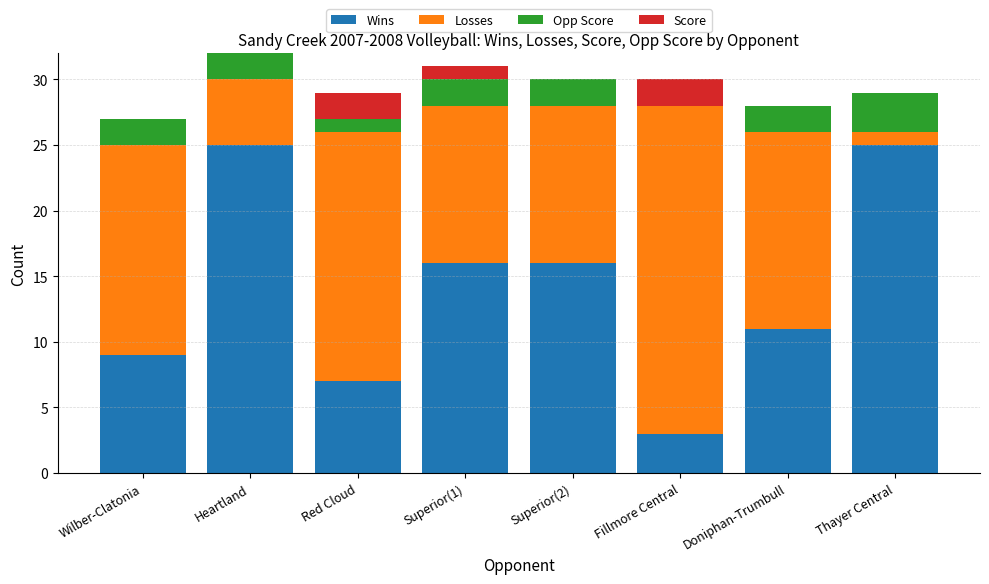

What is the total value across all series at Doniphan-Trumbull?

28